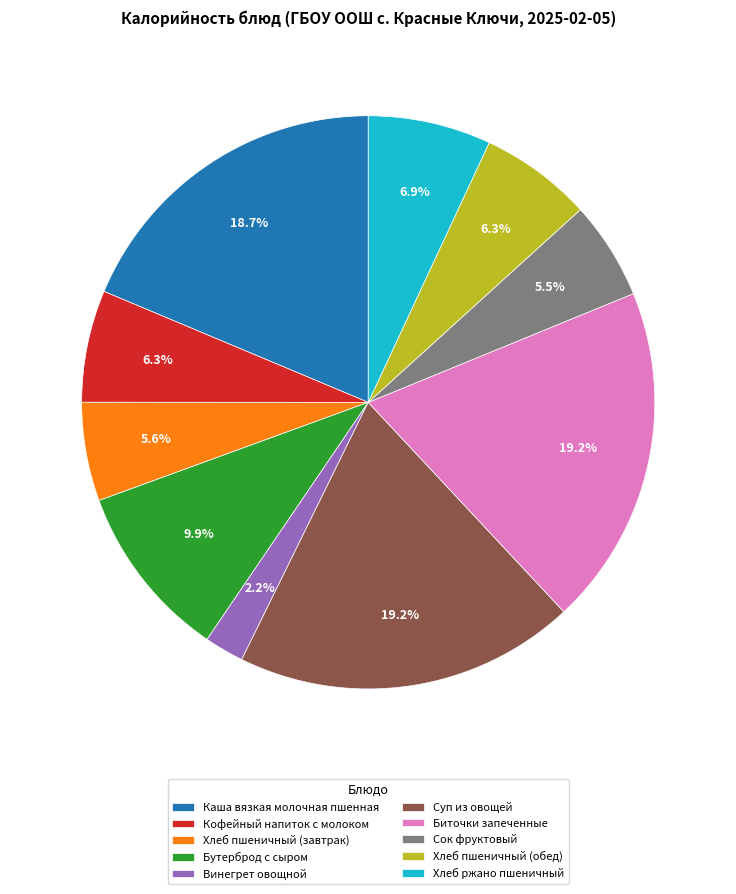

Is the sum of Суп из овощей and Каша вязкая молочная пшенная greater than half?

No